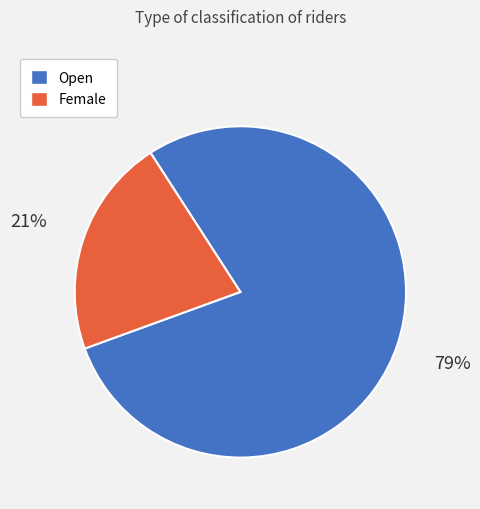

What percentage is the Female slice, to the nearest percent?

21%